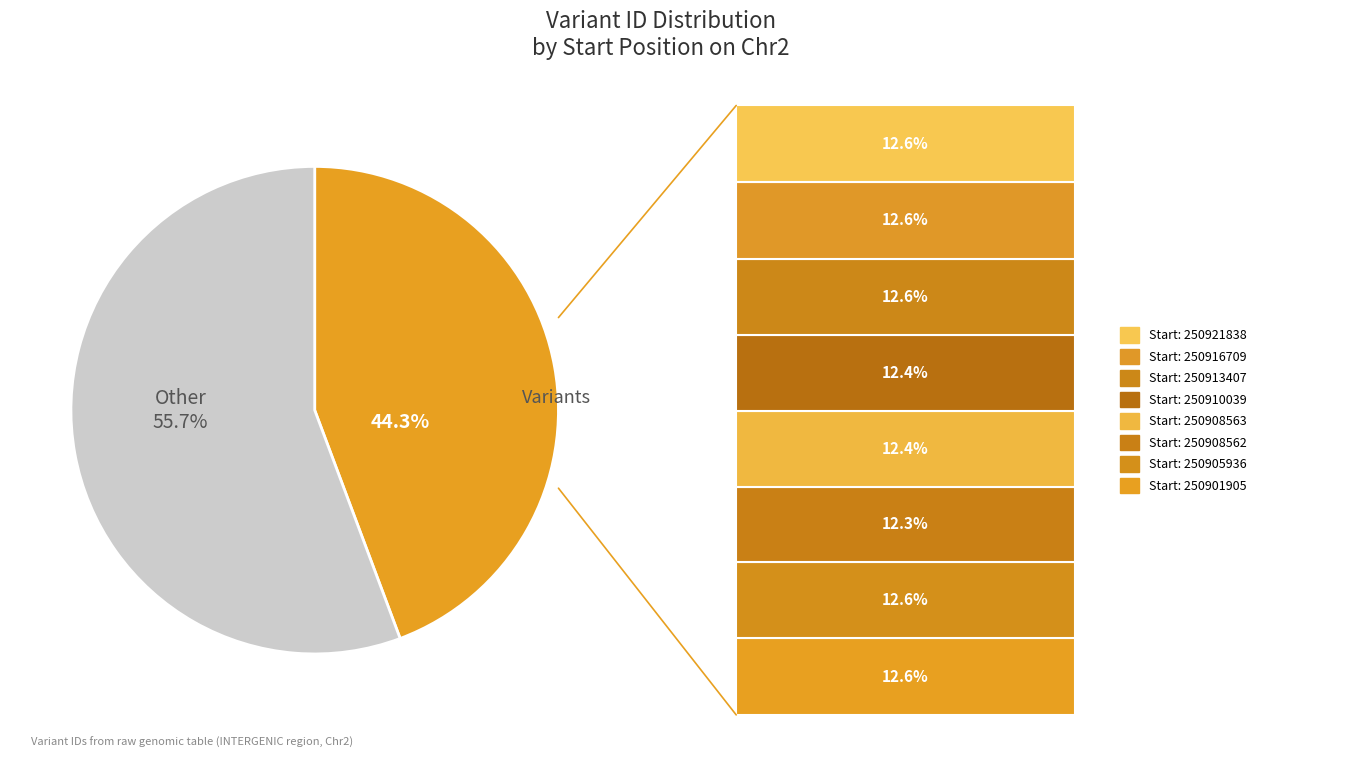

Does any single category account for the majority?

Yes